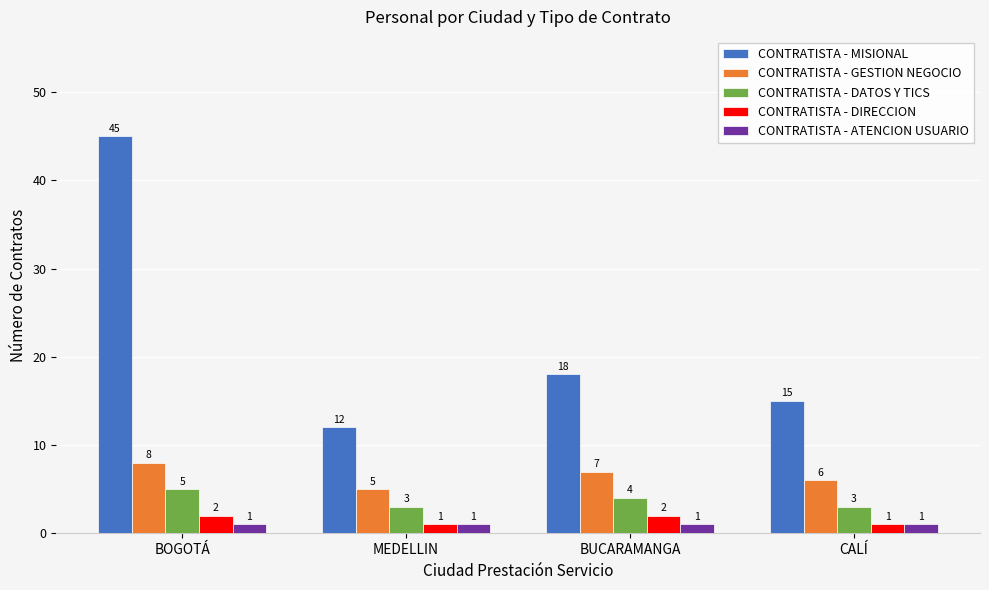

Which series has the largest total across all categories?

CONTRATISTA - MISIONAL